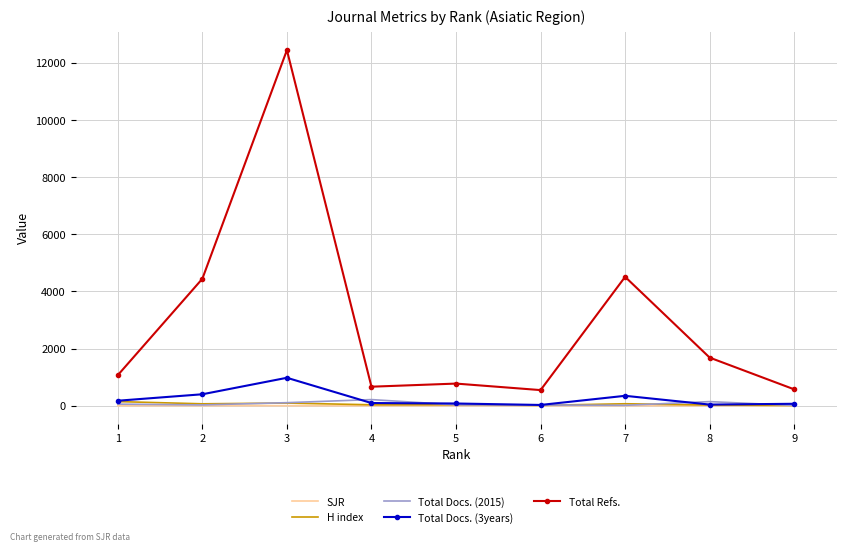

True or false: Total Refs. and Total Docs. (2015) cross at least once.

False